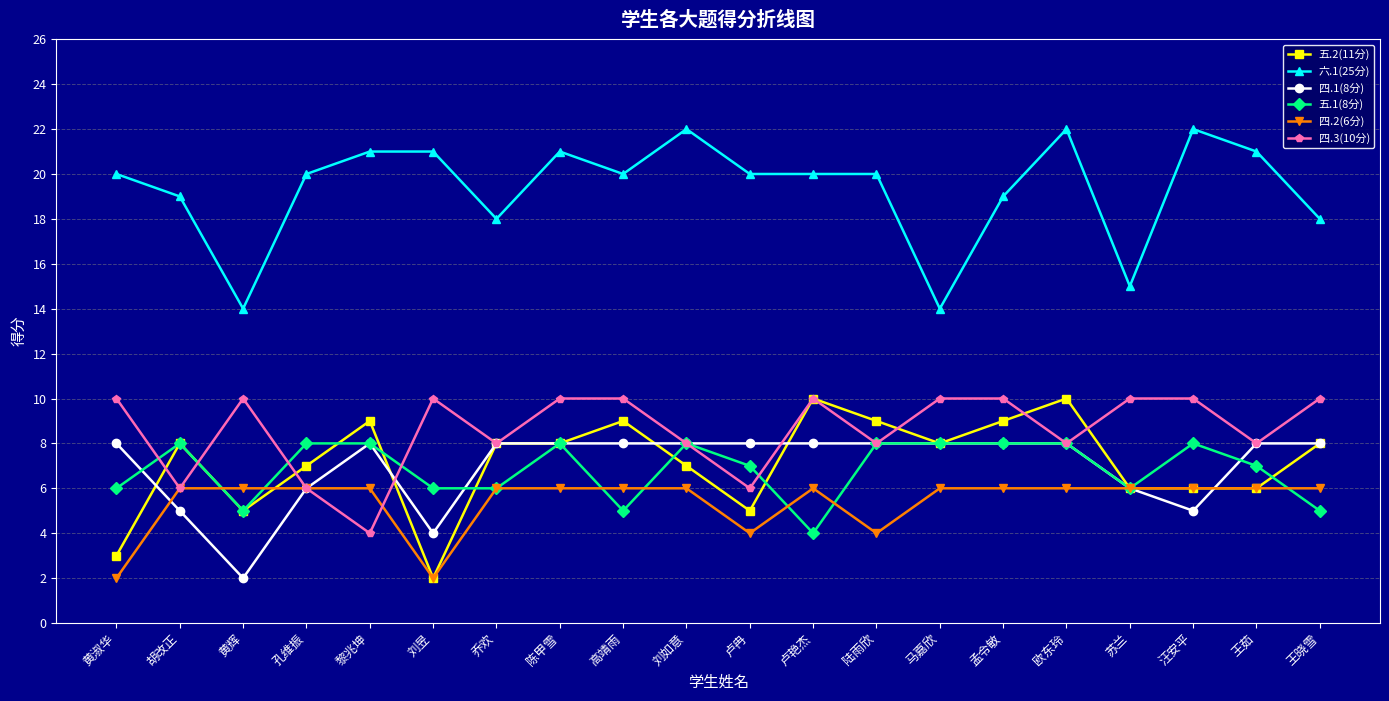

What is the sum of the 四.2(6分) values at 马嘉欣 and 王晓雪?

12